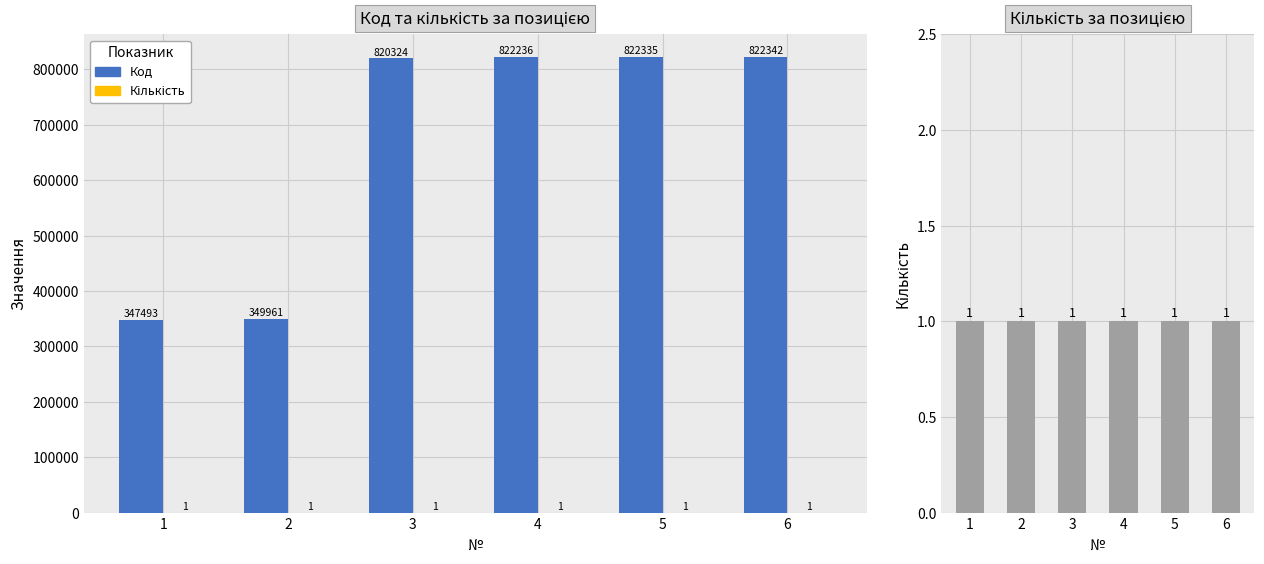

What value does the Кількість series have at 6?

1